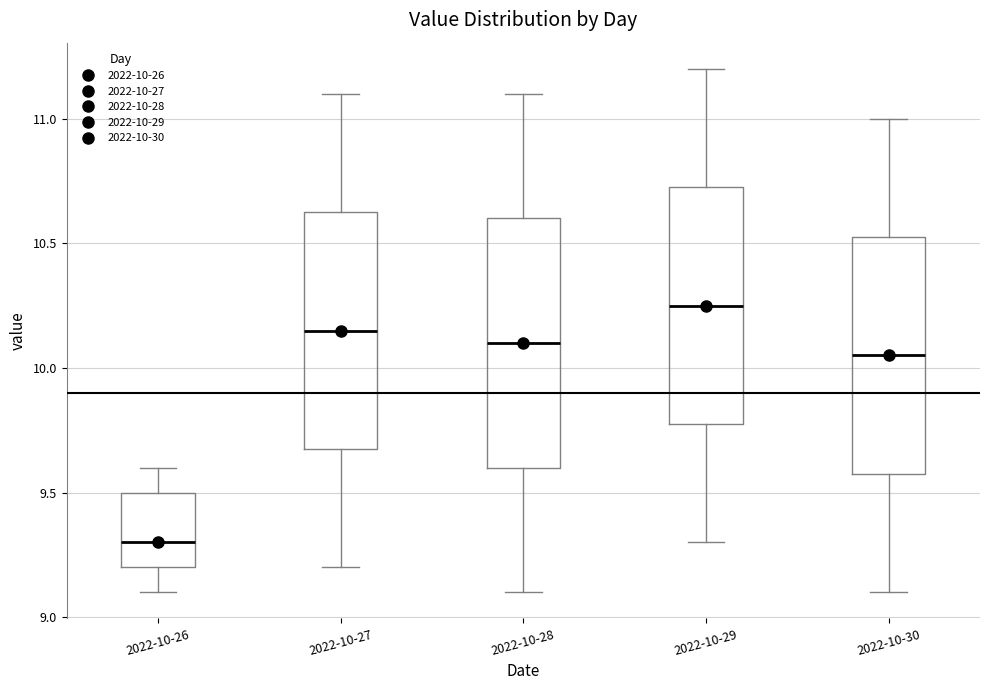

Which box has the lowest median line?

2022-10-26